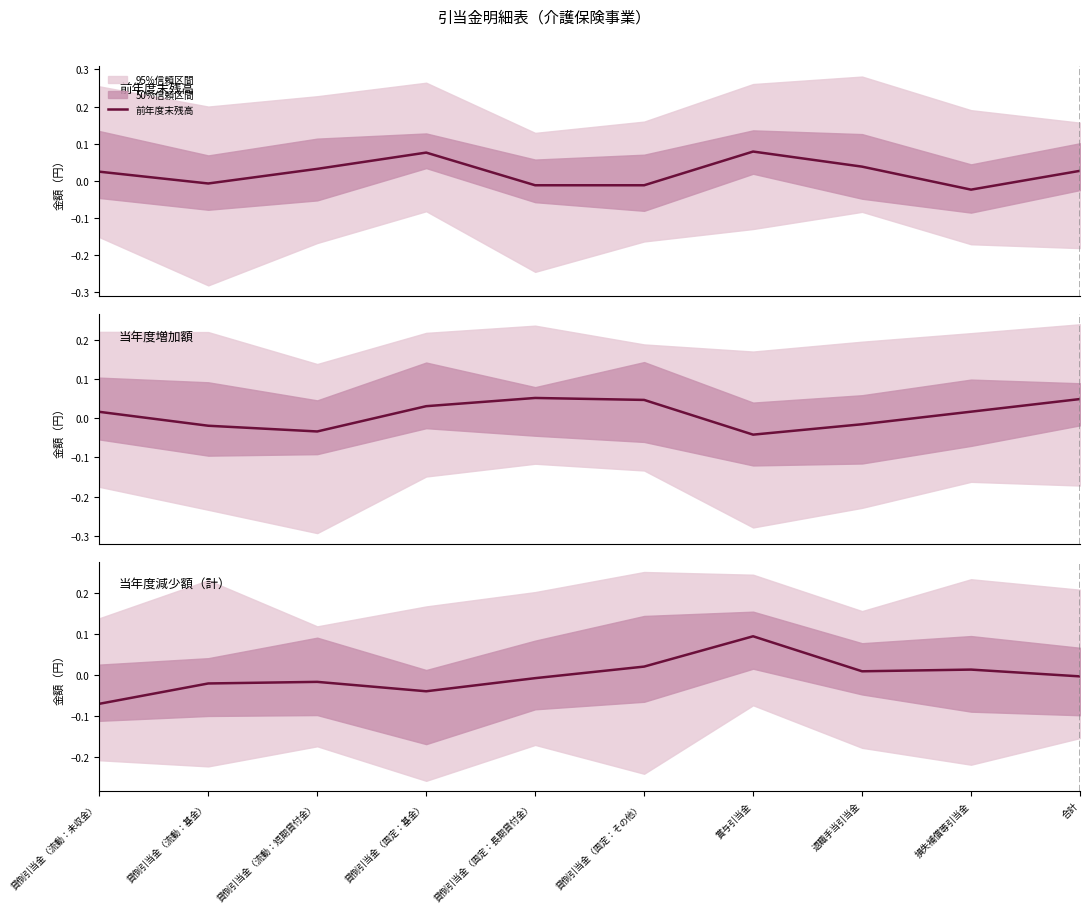

The value of 当年度減少額（計） at 貸倒引当金（固定：長期貸付金） is -0.0. True or false?

False